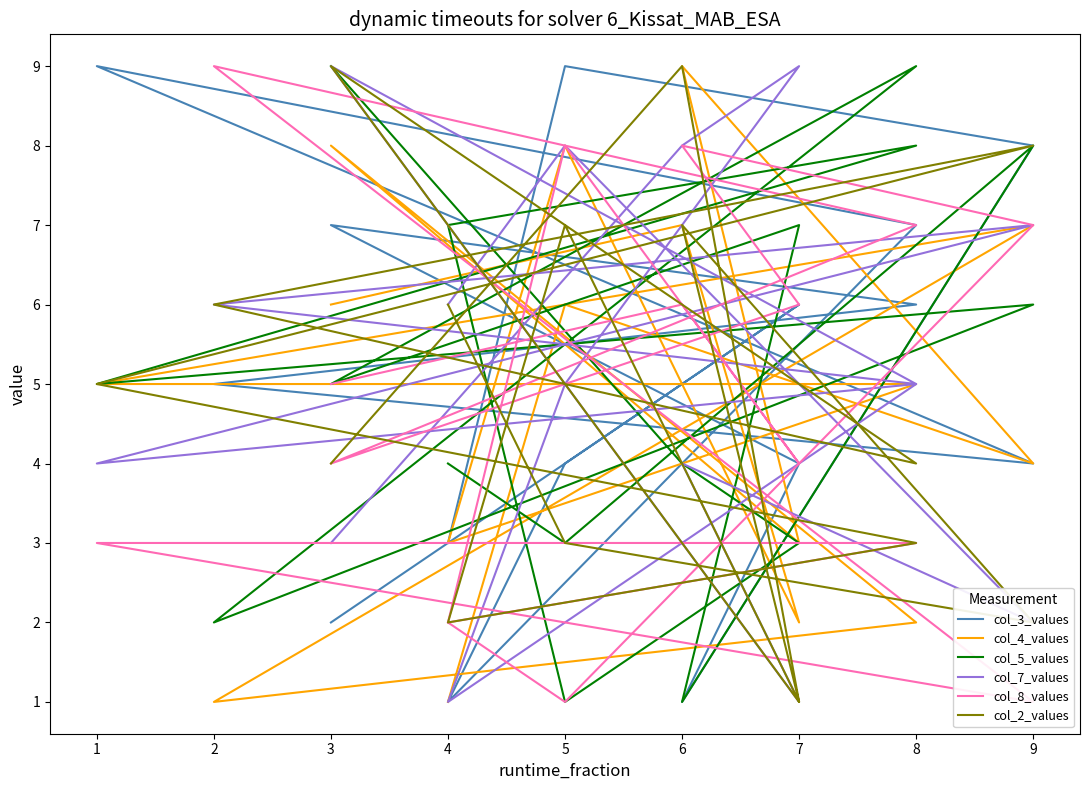

What is the sum of all col_2_values values?

77